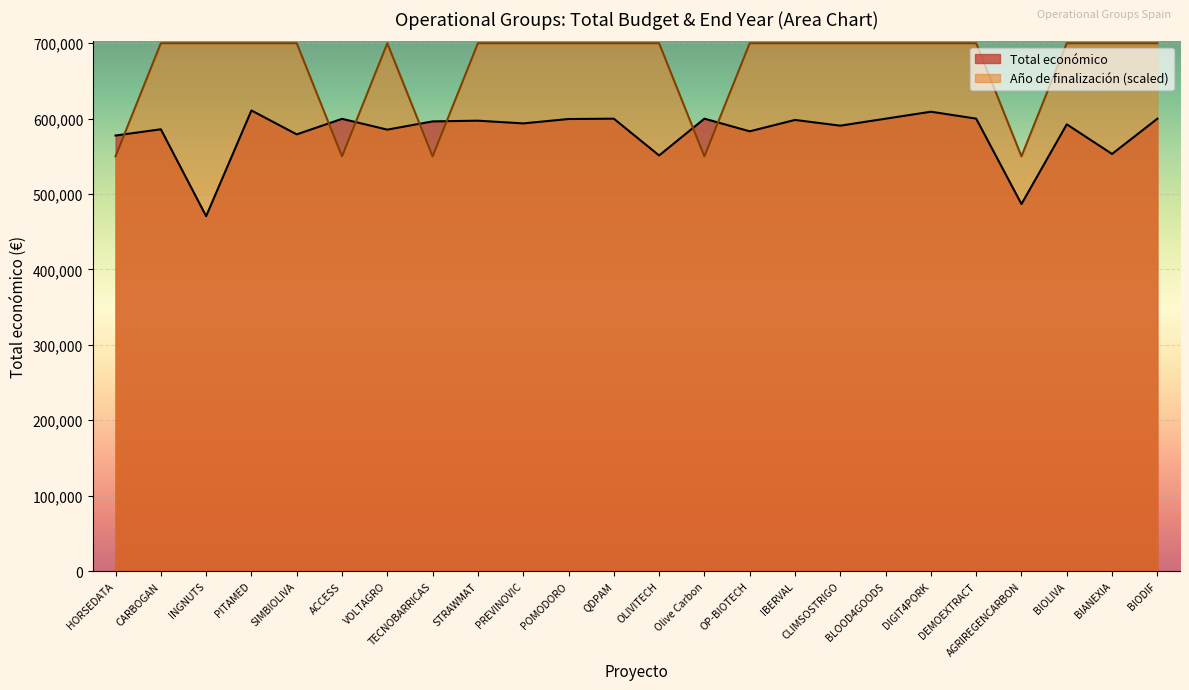

The Total económico series shows 978669 at Olive Carbon. True or false?

False